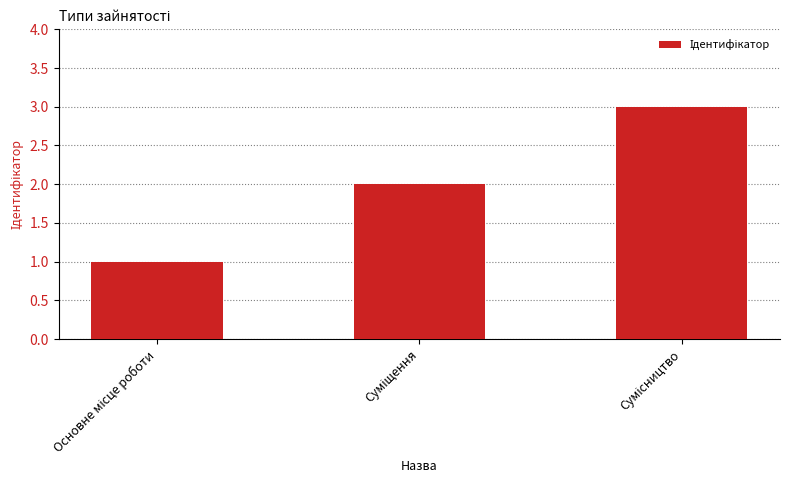

What is the maximum value shown in the chart?

3